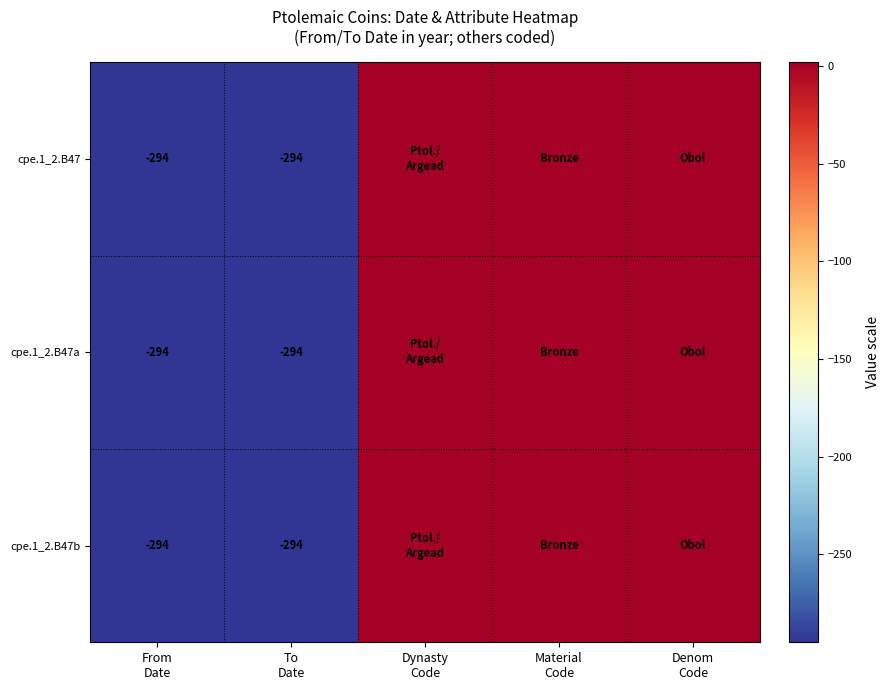

What is the smallest value displayed?

-294